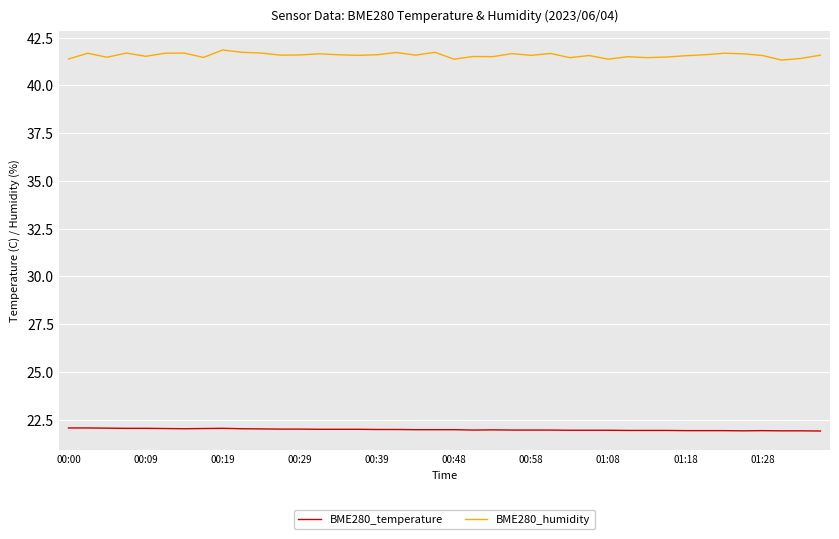

List the series in order of their overall mean, highest first.

BME280_humidity, BME280_temperature